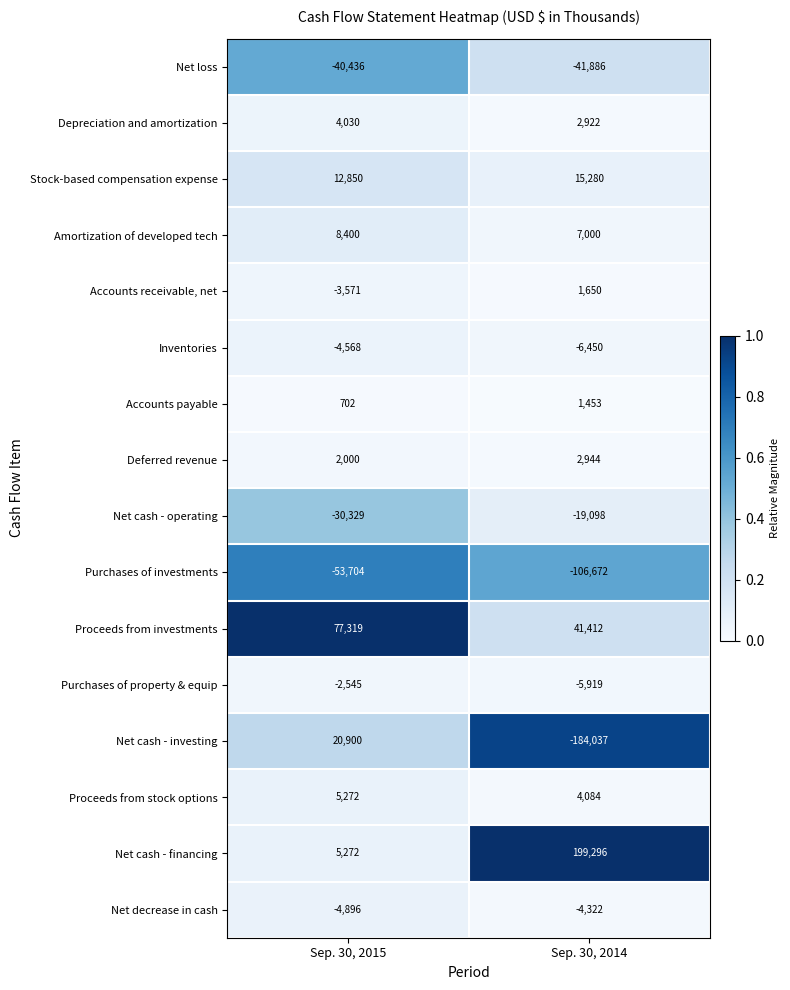

The Net cash - investing series shows 34948 at Sep. 30, 2015. True or false?

False